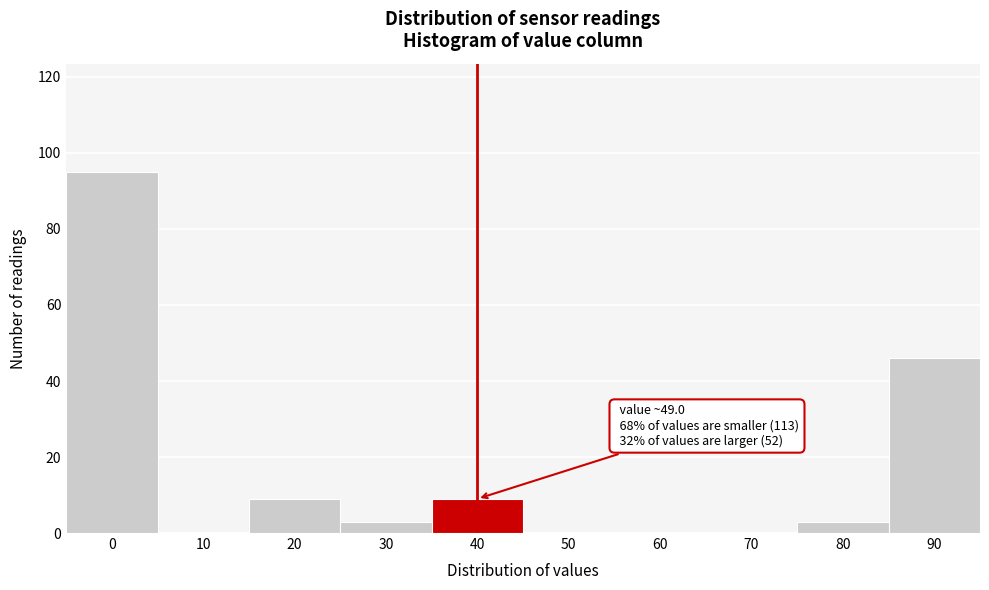

Reading left to right, what are all the values shown in this chart?

0=95	10=0	20=9	30=3	40=9	50=0	60=0	70=0	80=3	90=46